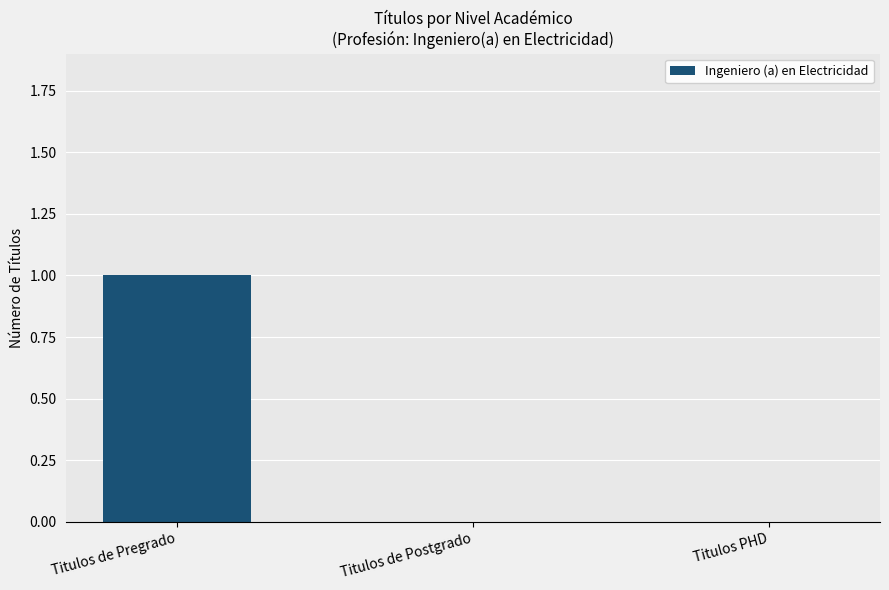

The chart shows a value of -1 at Titulos PHD. True or false?

False